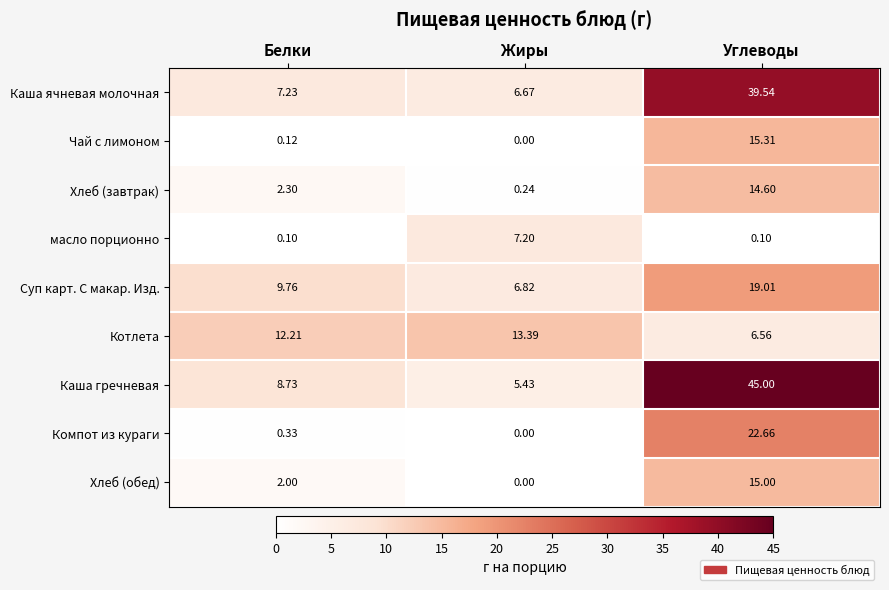

Between Белки and Углеводы, which series saw the biggest shift?

Каша гречневая